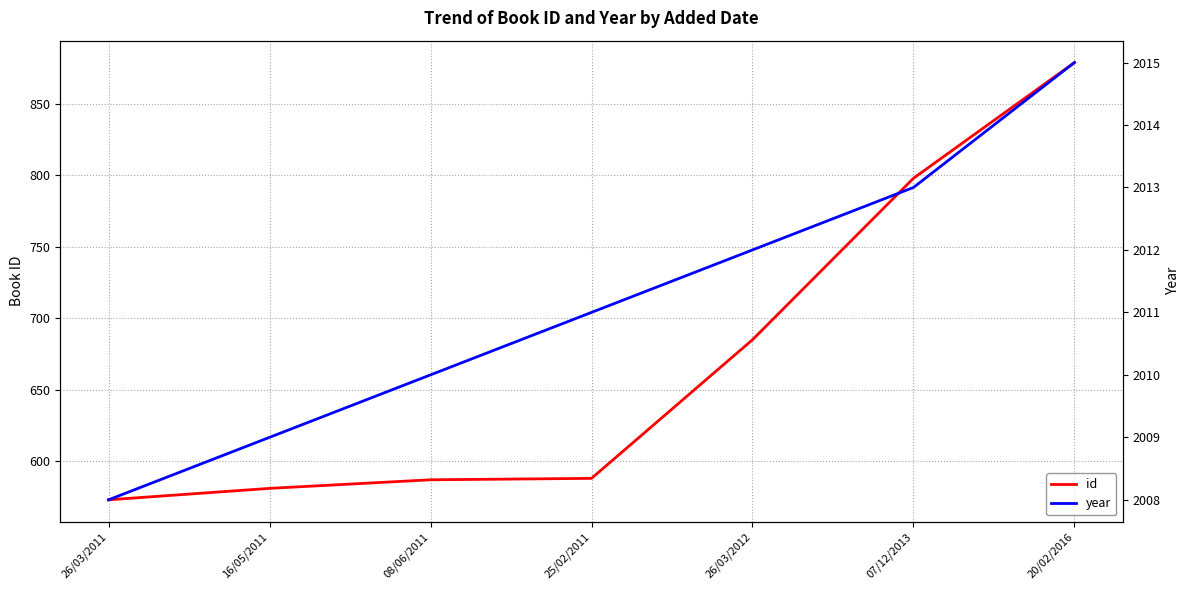

Is the value of year at 08/06/2011 greater than the value of id at 26/03/2011?

Yes